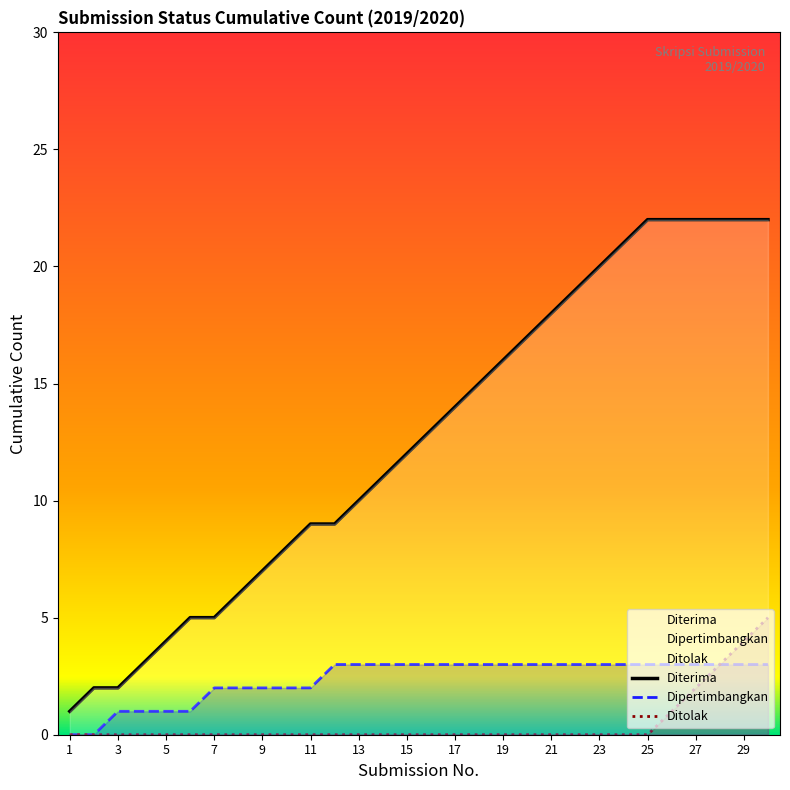

What is the difference between the values at 19 and 14?

5